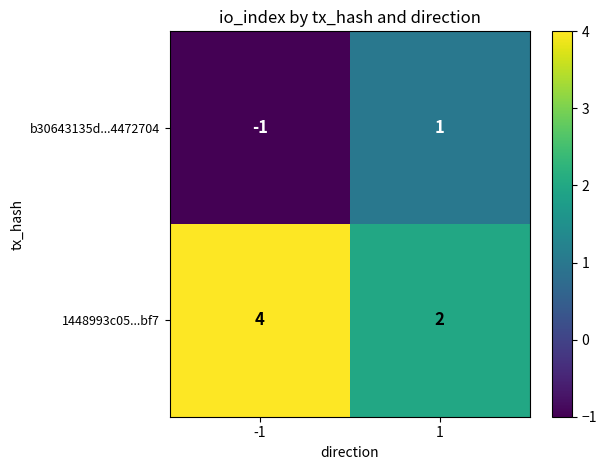

What is the total value across all series at 1?

3